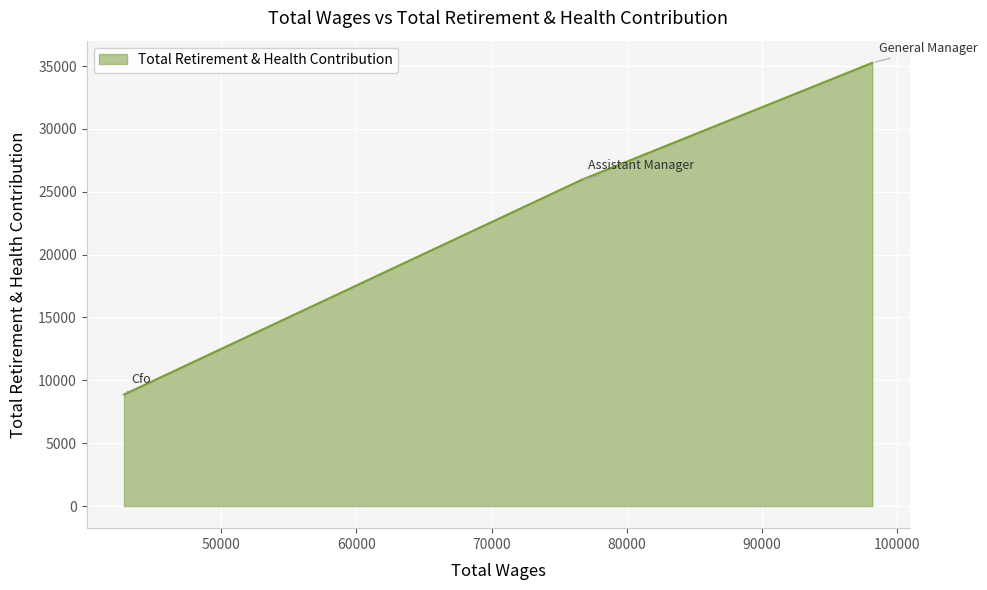

What is the minimum value shown in the chart?

8871.0